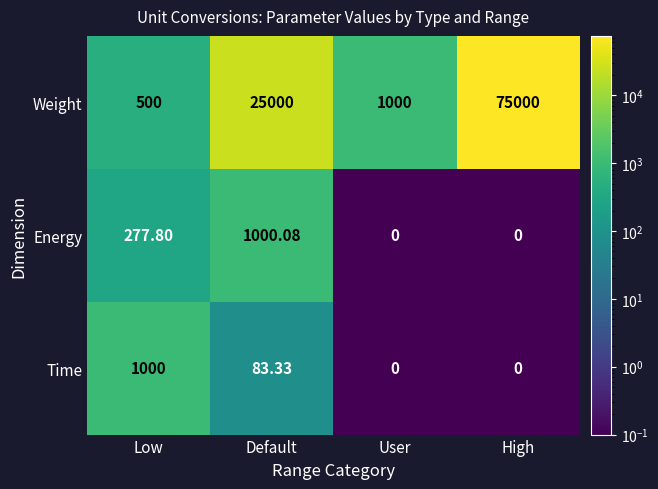

Which series changed the most between Low and High?

Weight